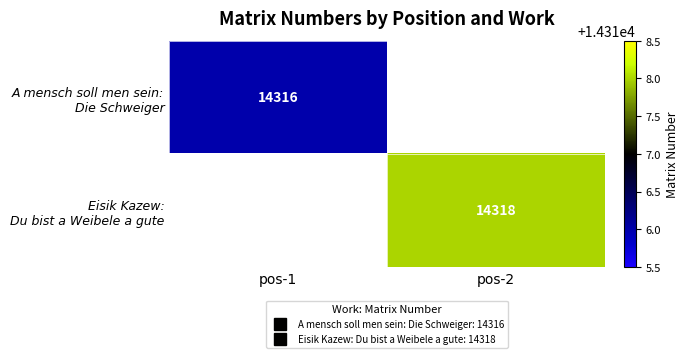

What is the greatest value displayed?

14318.0